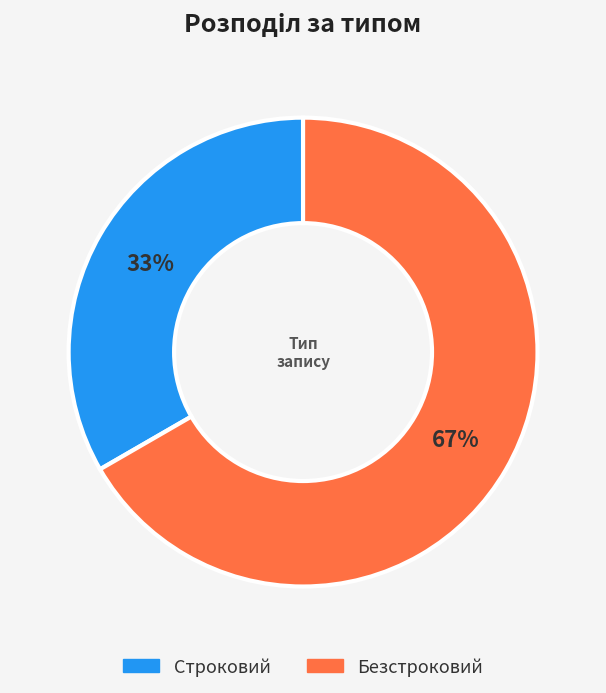

Combined, do Строковий and Безстроковий account for over 50%?

Yes